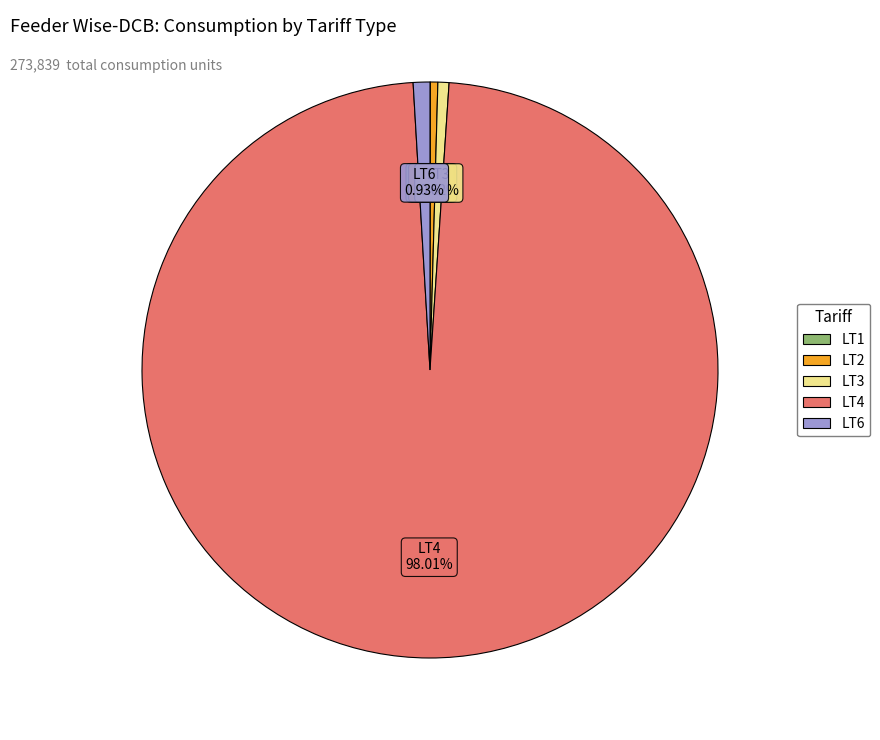

Does any single category account for the majority?

Yes